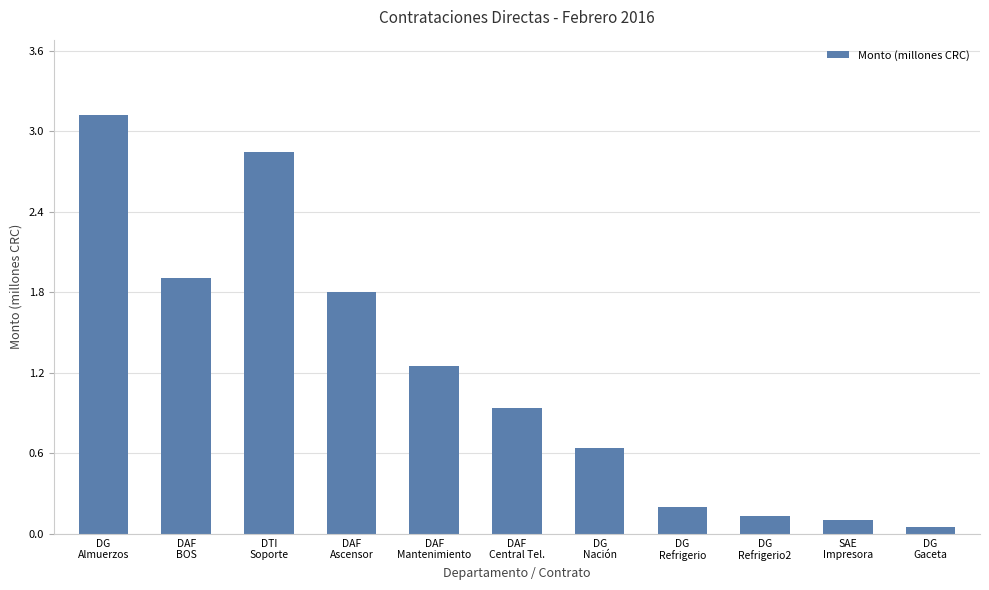

What is the difference between the values at SAE
Impresora and DG
Nación?

0.5